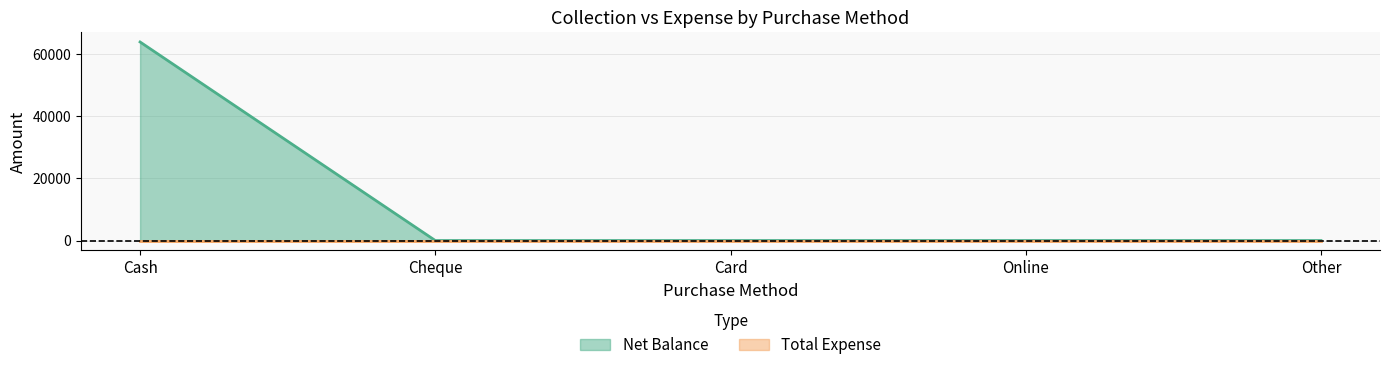

Reading left to right, extract all data points from this chart.

64000	0	0	0	0